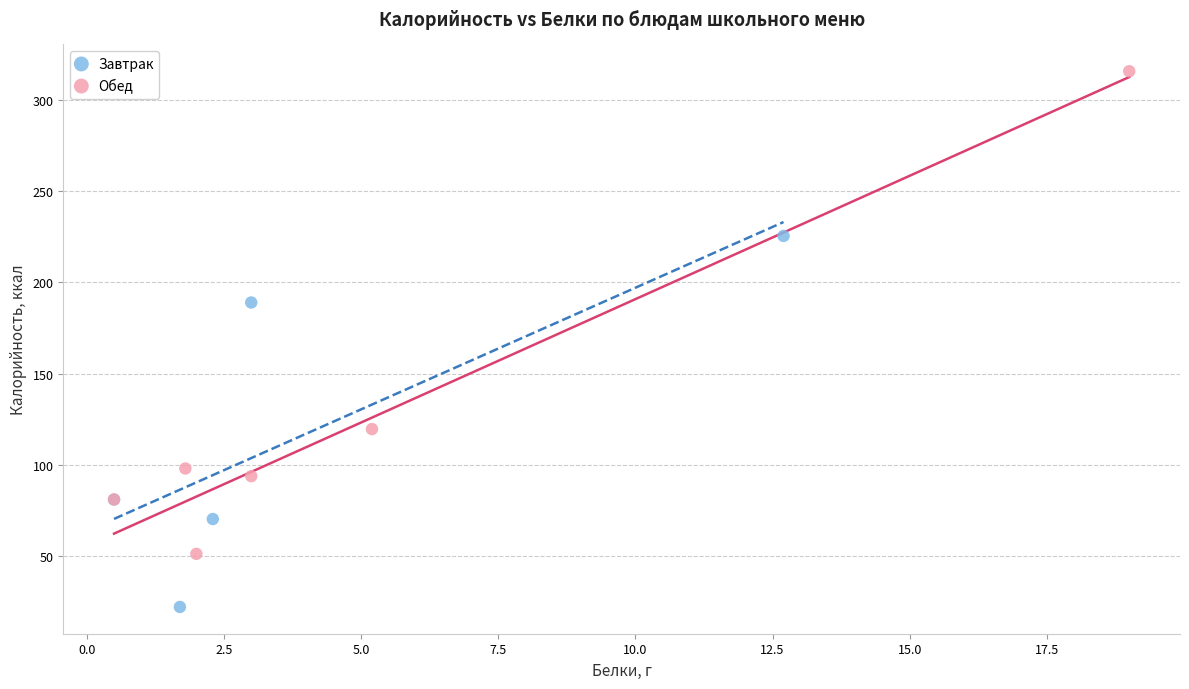

Which series contains the highest Y value?

Обед